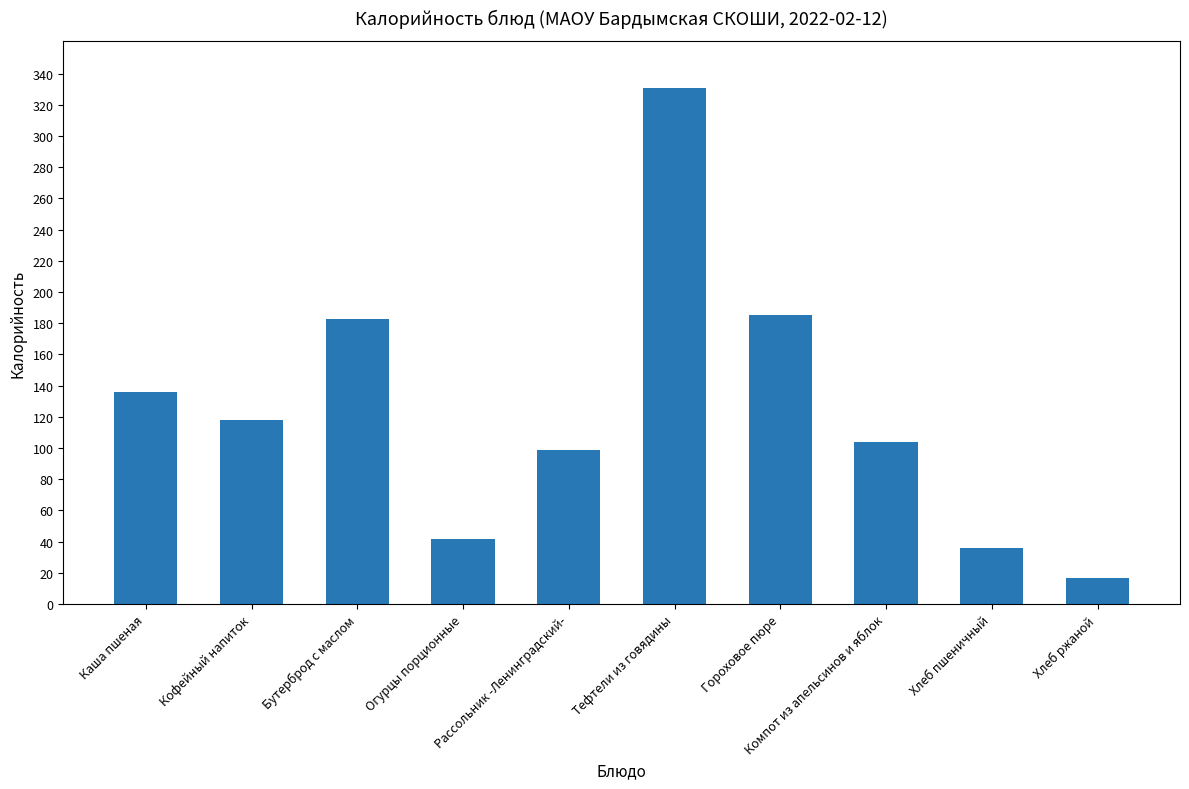

The value at Гороховое пюре is 96. True or false?

False